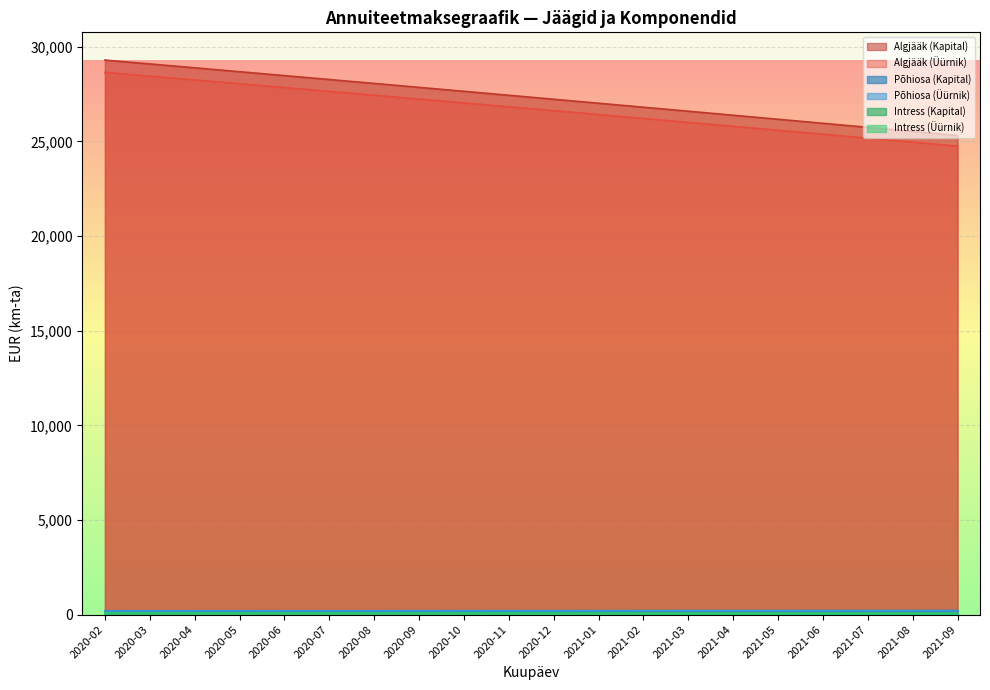

At how many categories does at least one series exceed 2139?

20